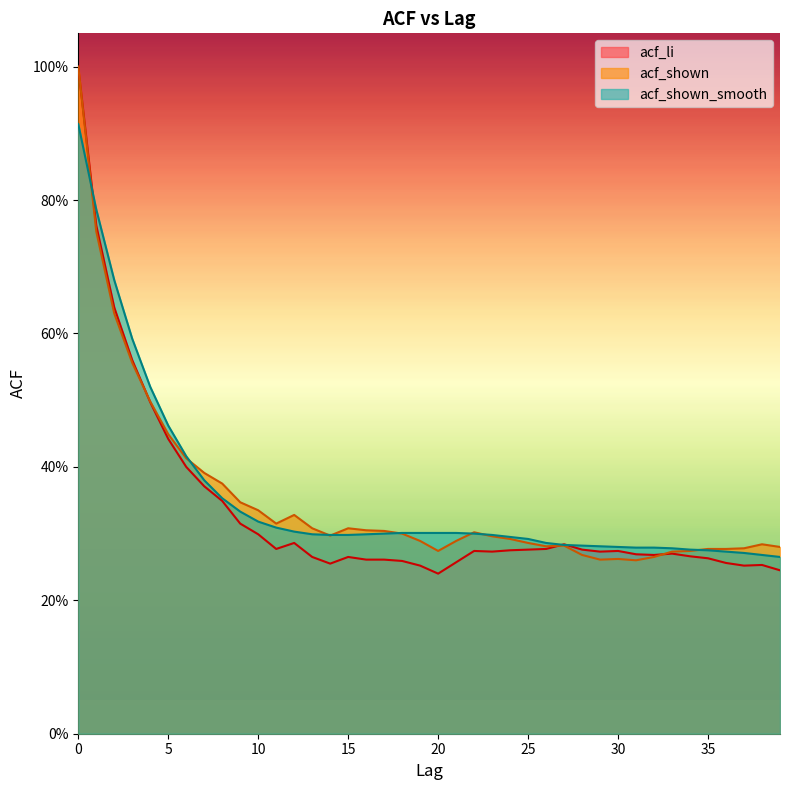

What is the value of the acf_li point at the 33rd from the left?

0.3